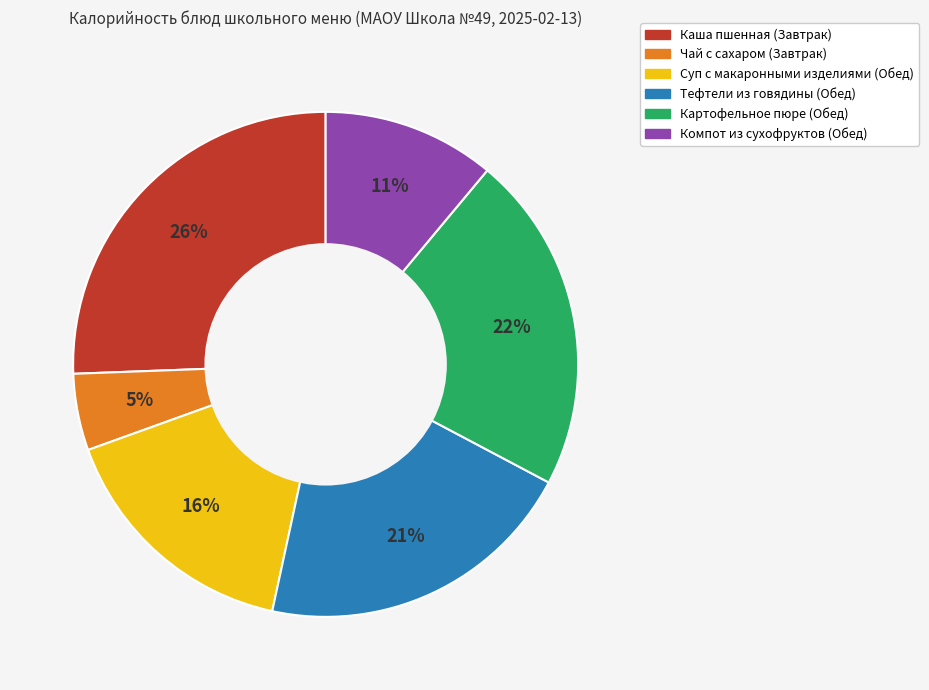

To the nearest percent, what is the difference between the Компот из сухофруктов (Обед) and Тефтели из говядины (Обед) slice percentages?

10%